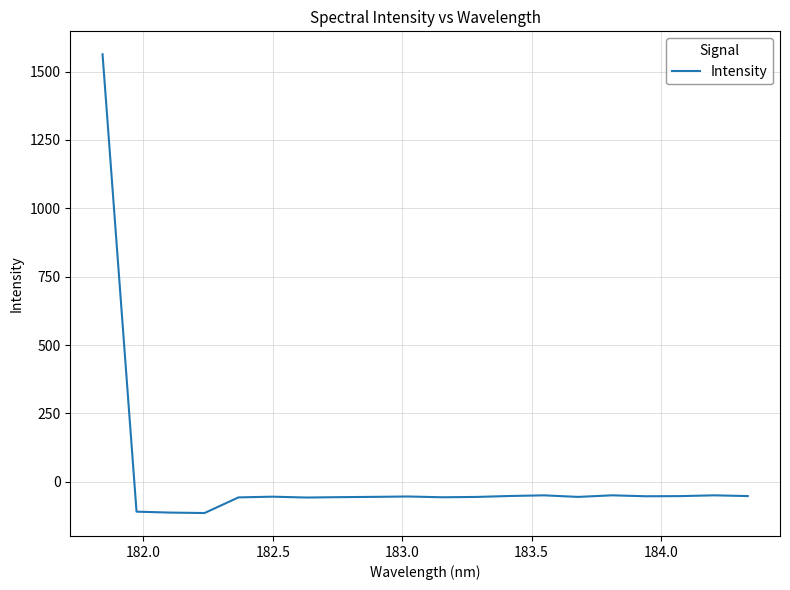

What is the difference between the maximum and minimum values?

1678.0